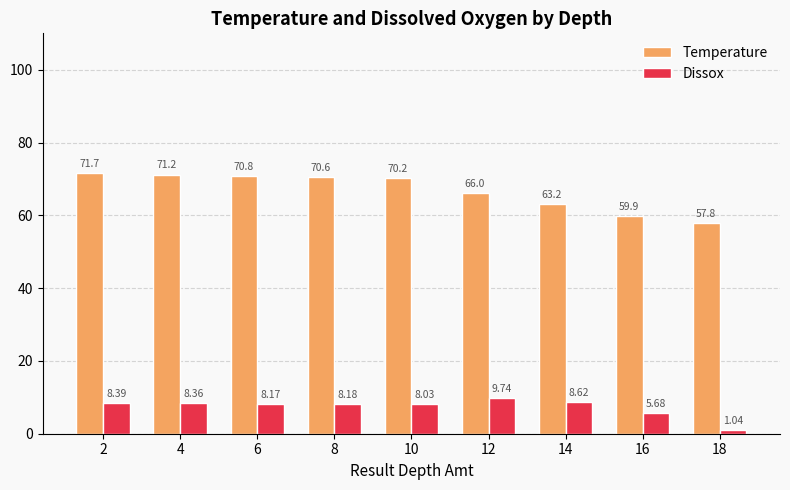

Where is Temperature nearest to the value 64?

14